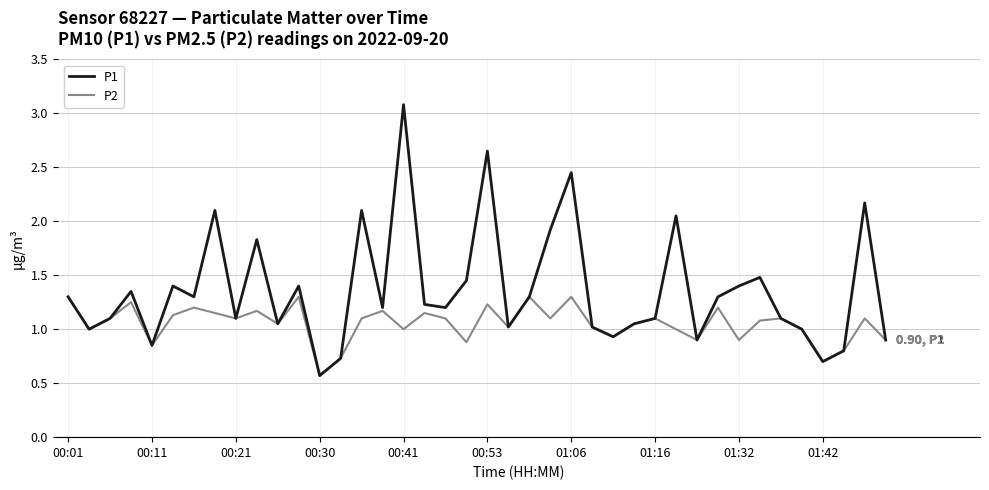

Rank the series by their average value, from lowest to highest.

P2, P1